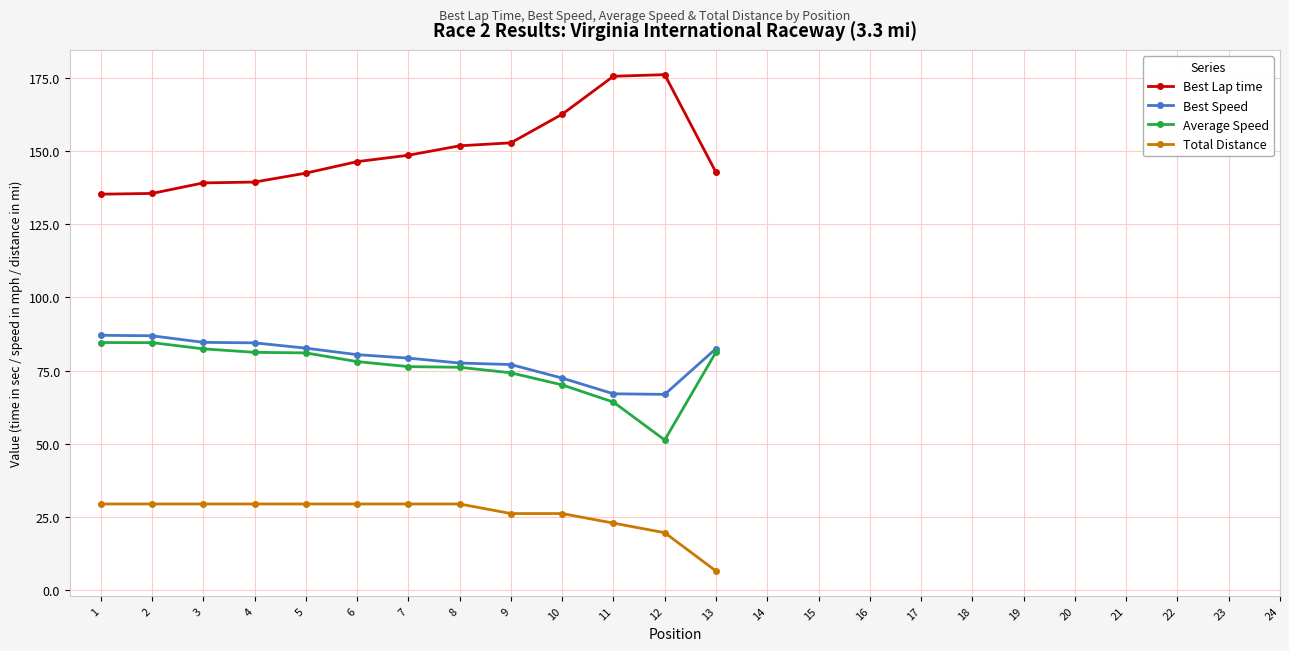

Does the chart have visible grid lines?

Yes